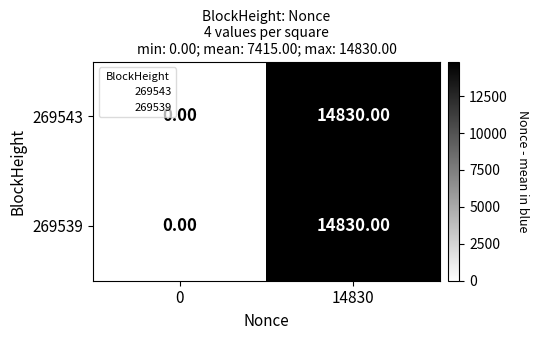

At how many categories does at least one series exceed 13020?

1